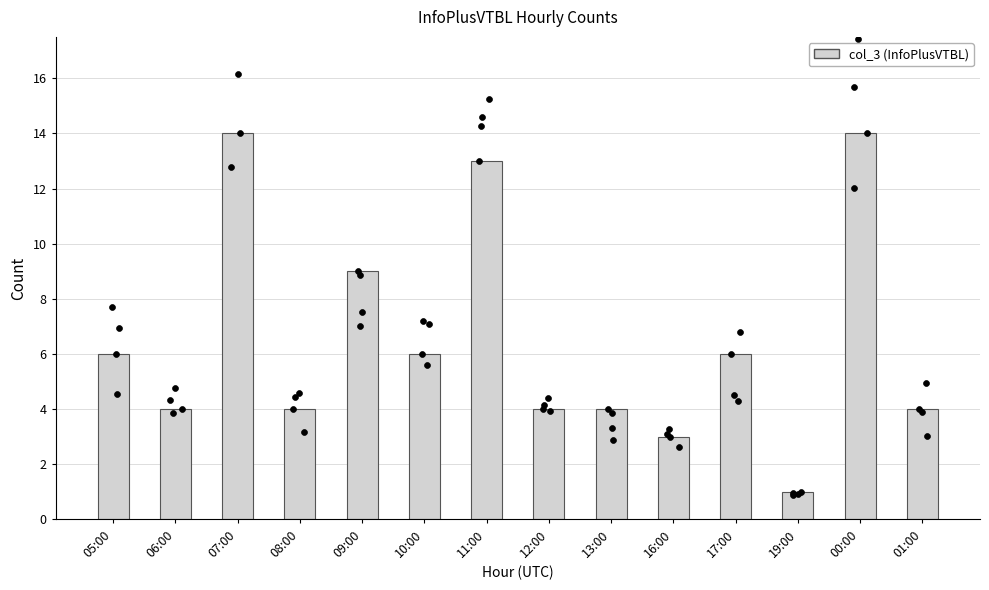

Between 13:00 and 00:00, which is larger?

00:00